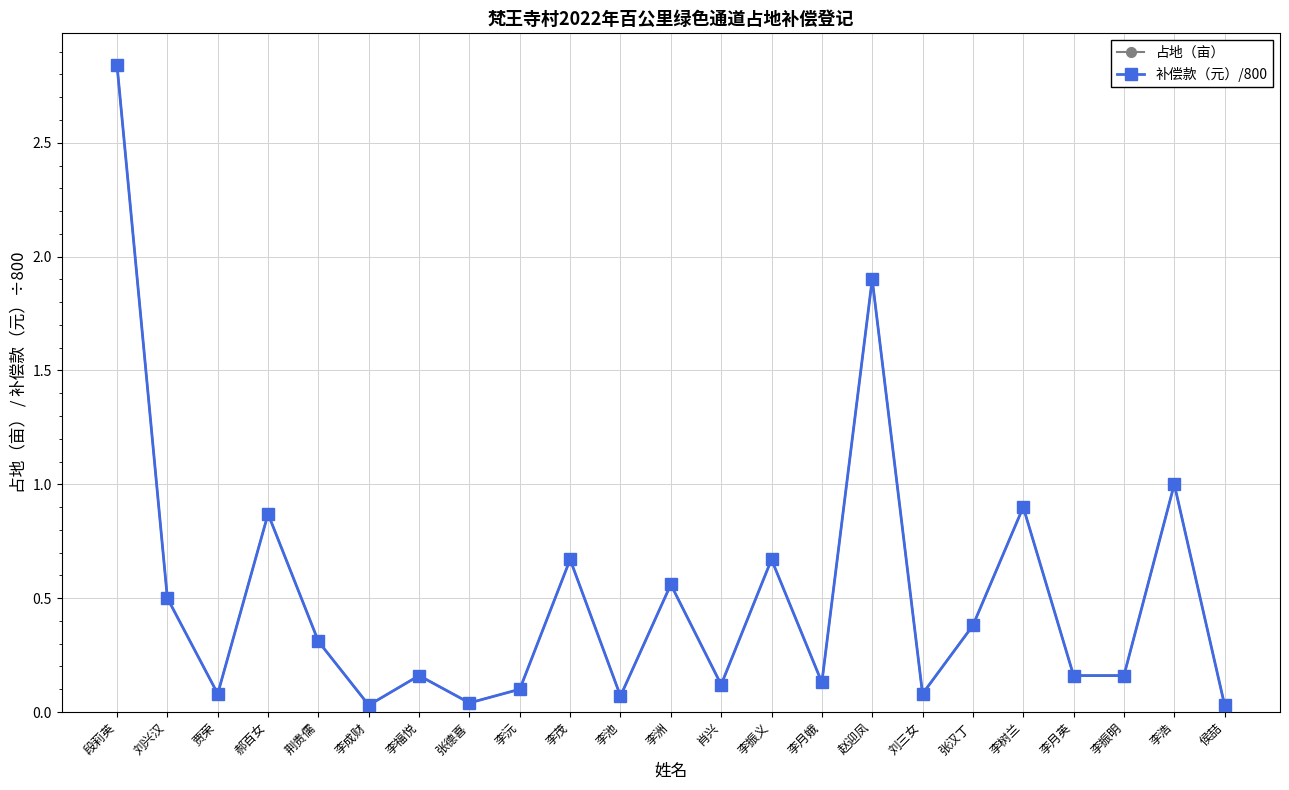

Is this an area chart (filled region under the line)?

No